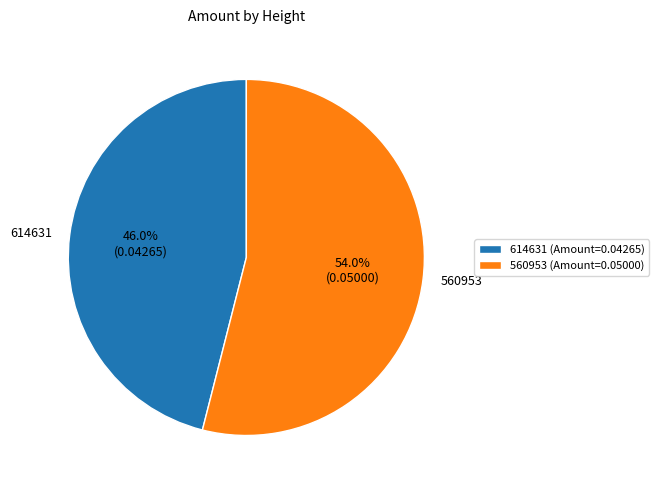

How many slices are in this pie chart?

2